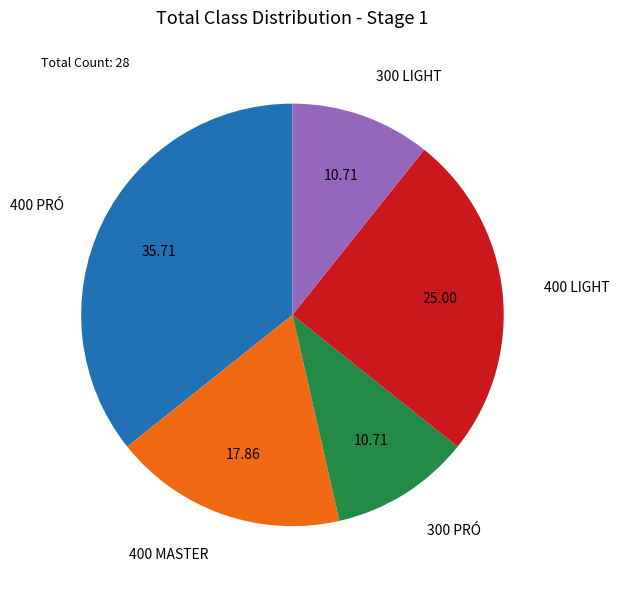

Does 400 PRÓ account for over 50% of the chart?

No